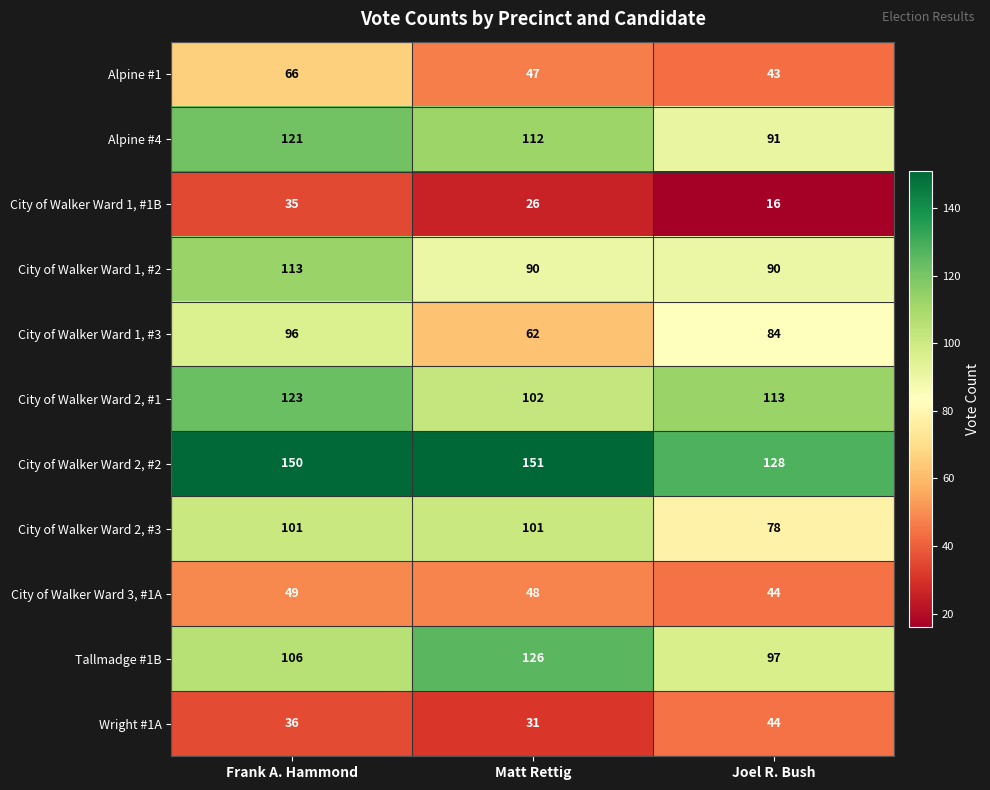

What is the smallest value displayed?

16